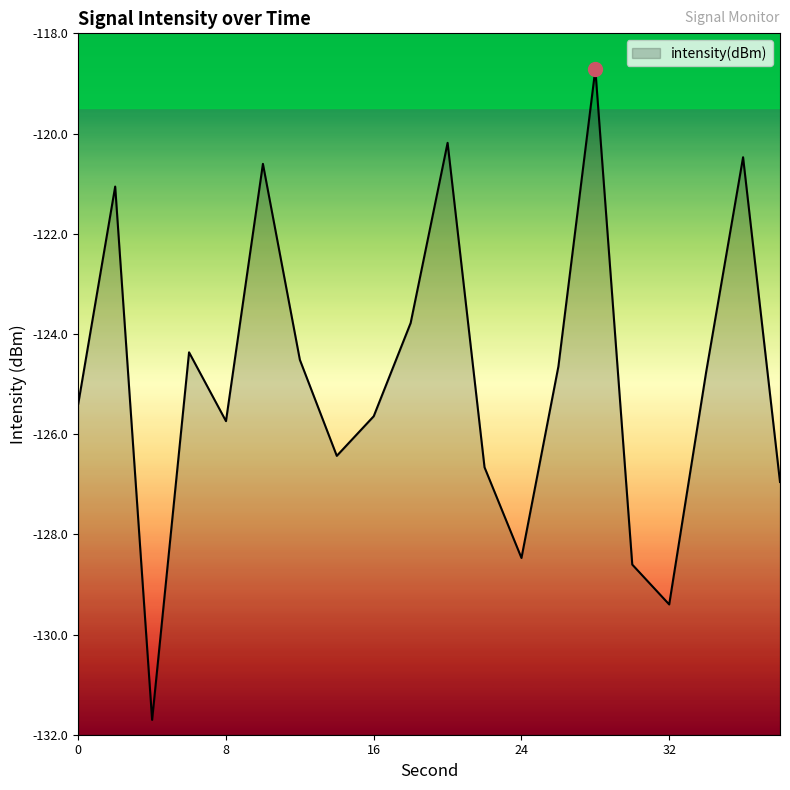

True or false: there are more than 2 points higher than both neighbors.

True